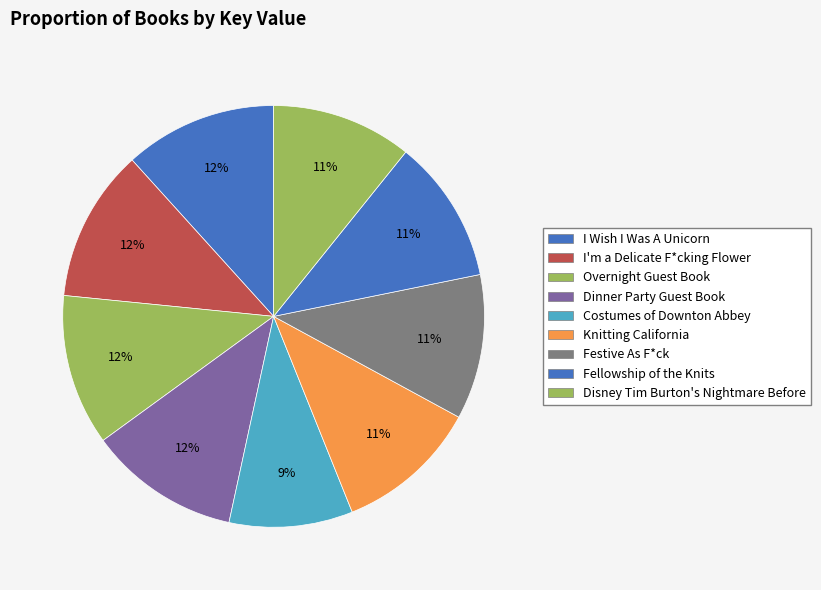

How many segments does this pie chart have?

9